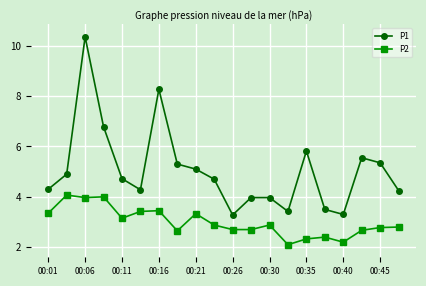

True or false: P2 and P1 intersect in this chart.

False